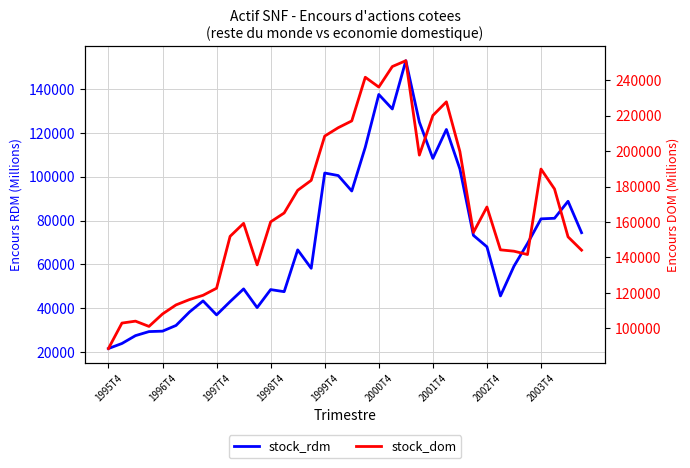

What is the value of the stock_dom point at the 17th from the left?

208488